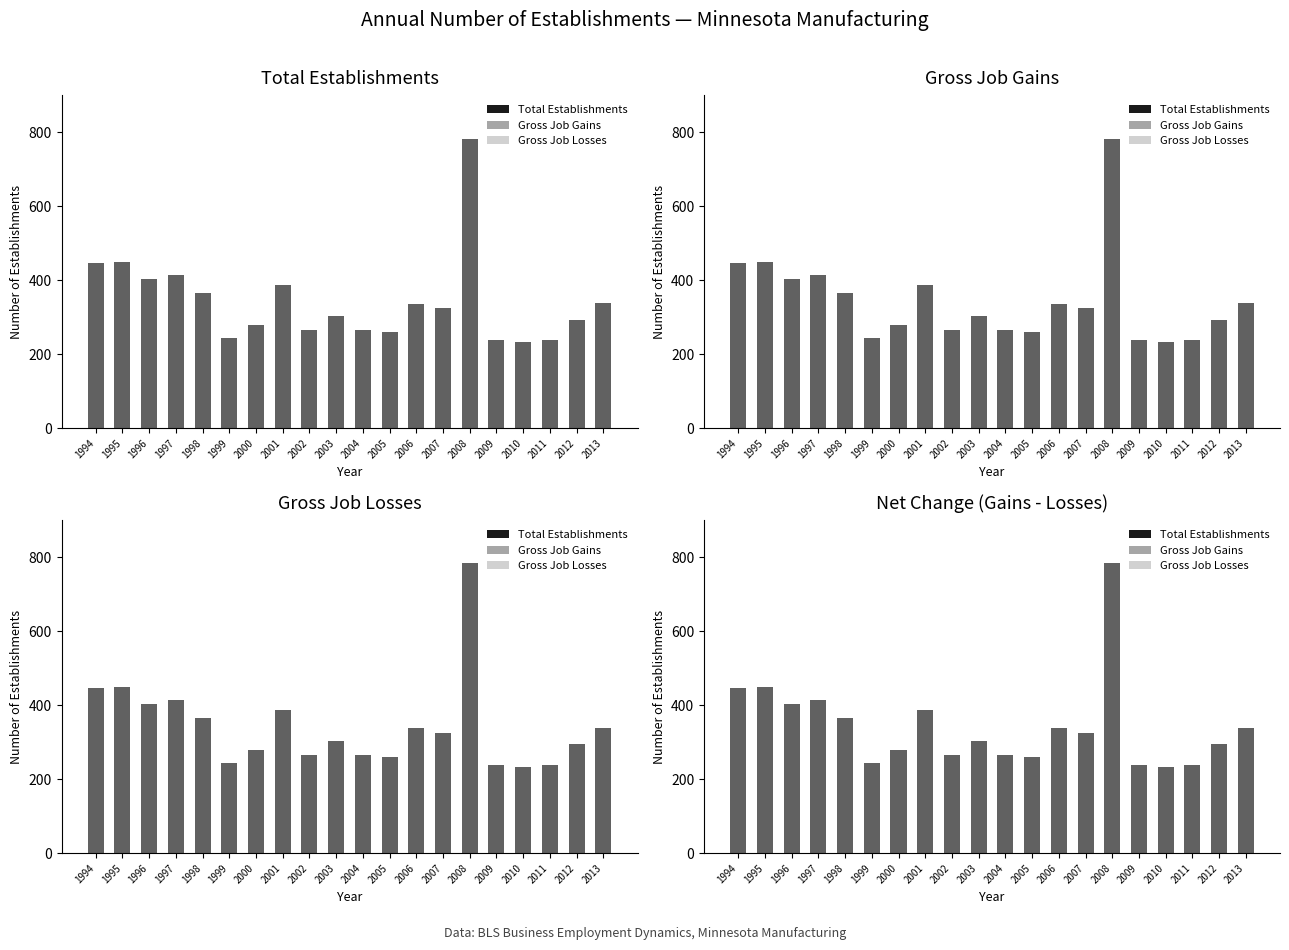

Is the value of Total Establishments at 2005 greater than the value of Gross Job Losses at 2010?

Yes